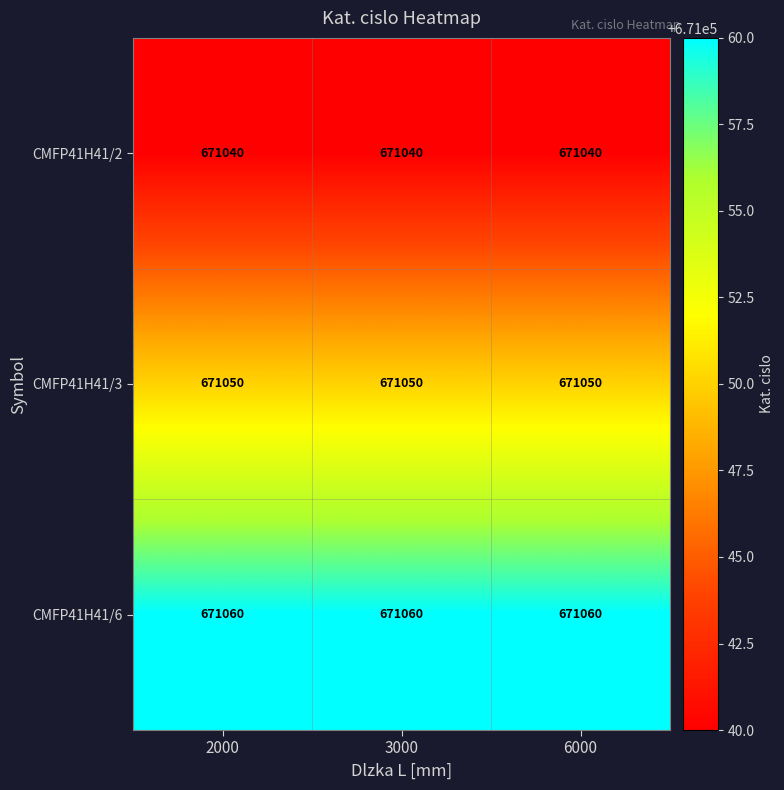

Is it true that CMFP41H41/3 equals 460359 at 3000?

False